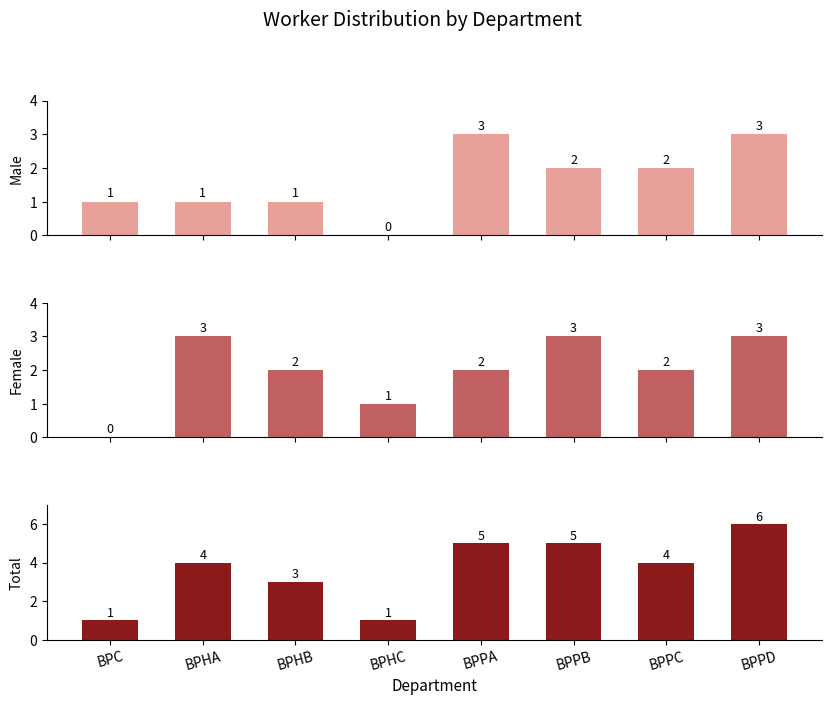

What is the label of the 3rd bar from the right?

BPPB